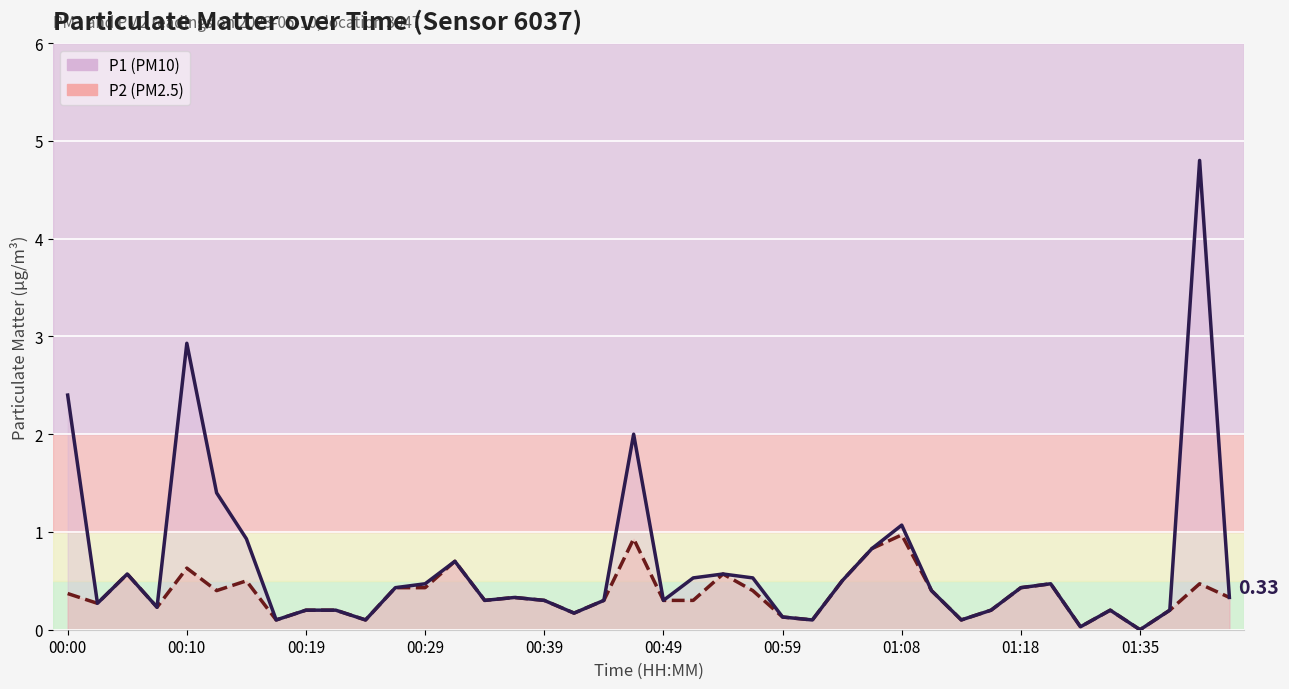

Rank the series by their average value, from highest to lowest.

P1, P2